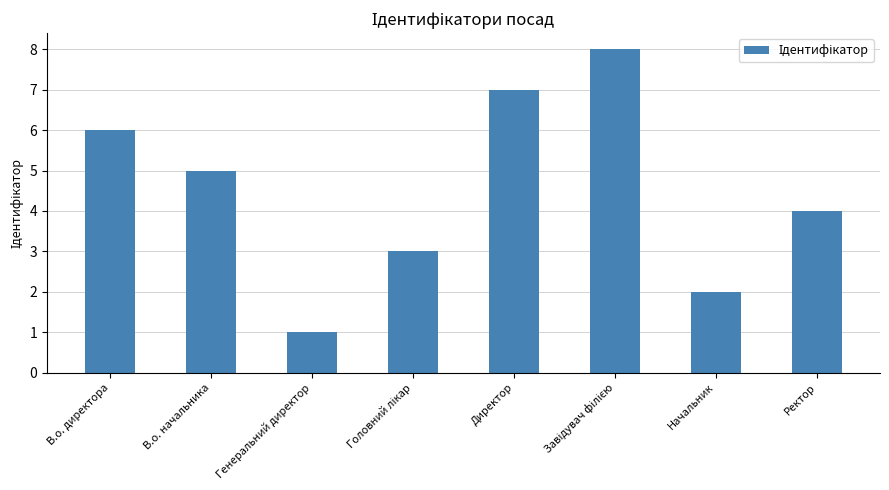

Is it true that the value at Директор is 12?

False